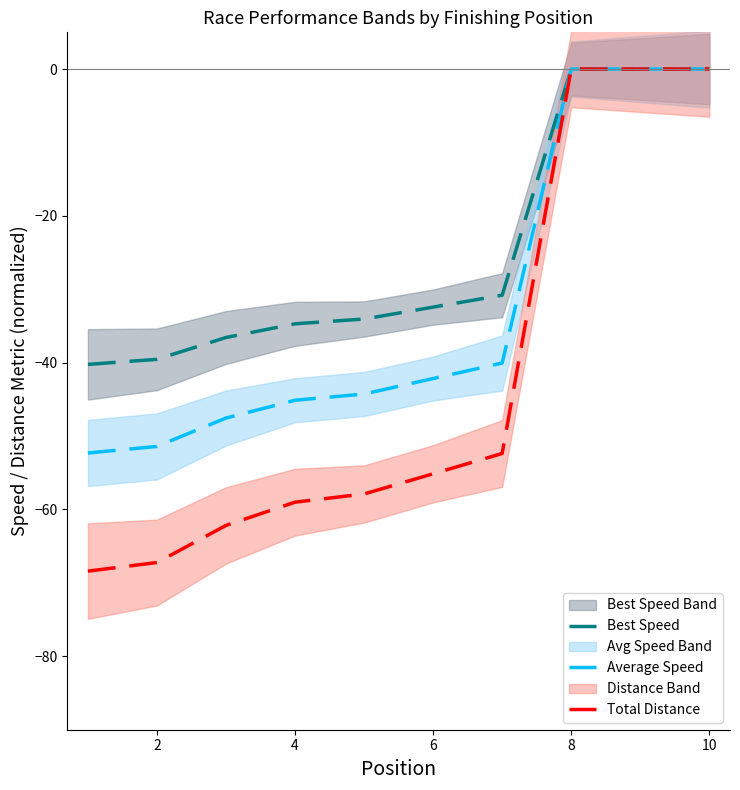

True or false: Total Distance has a value of -97.2 at 2.

False